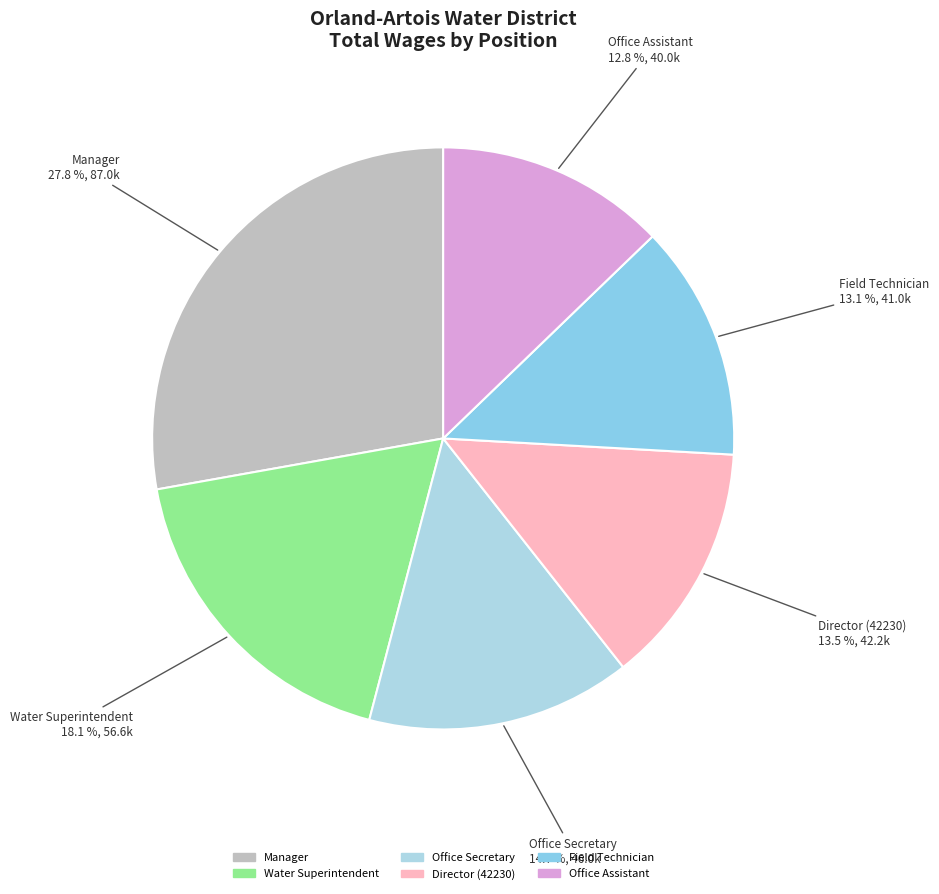

What portion of the pie excludes Water Superintendent?

81.9%